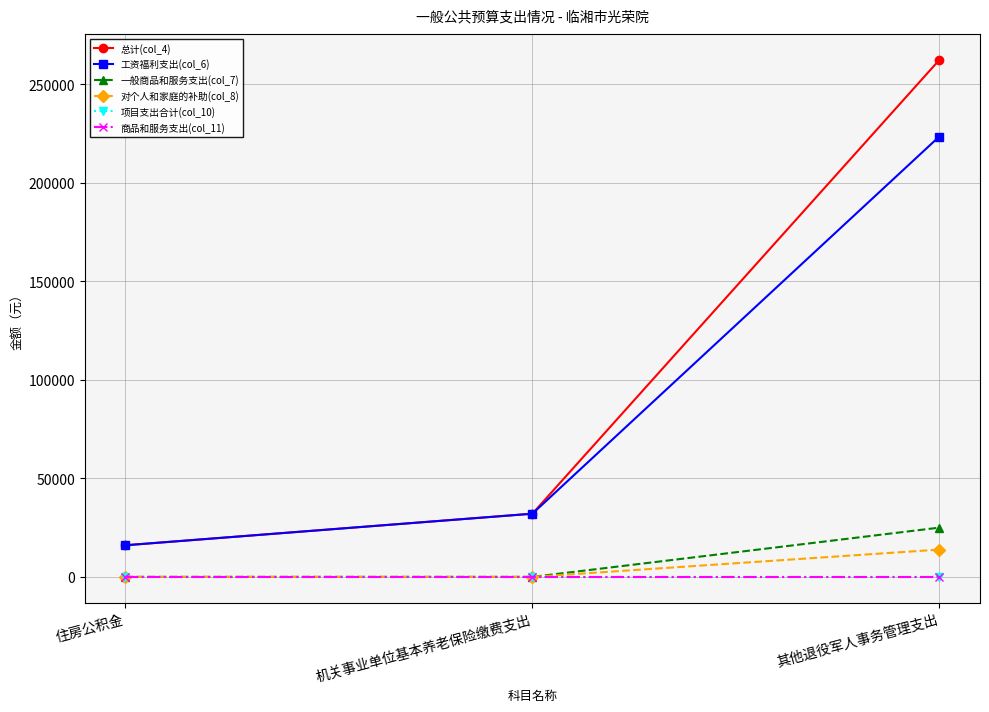

At which category is the sum across all series the highest?

其他退役军人事务管理支出